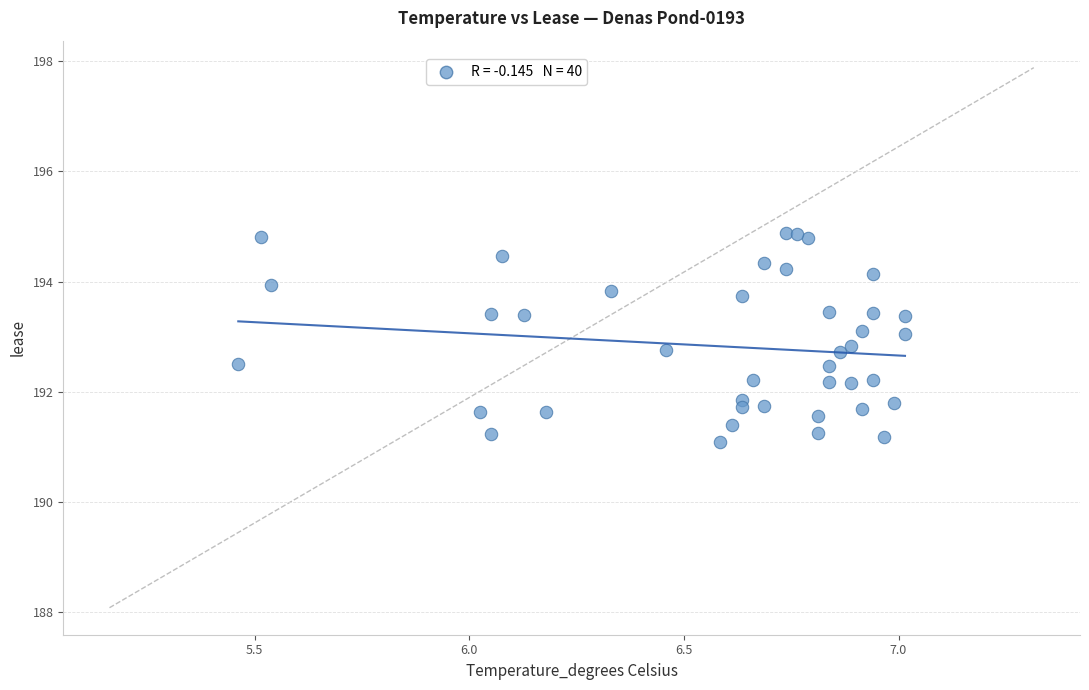

What is the range of Y values (max minus min)?

3.8